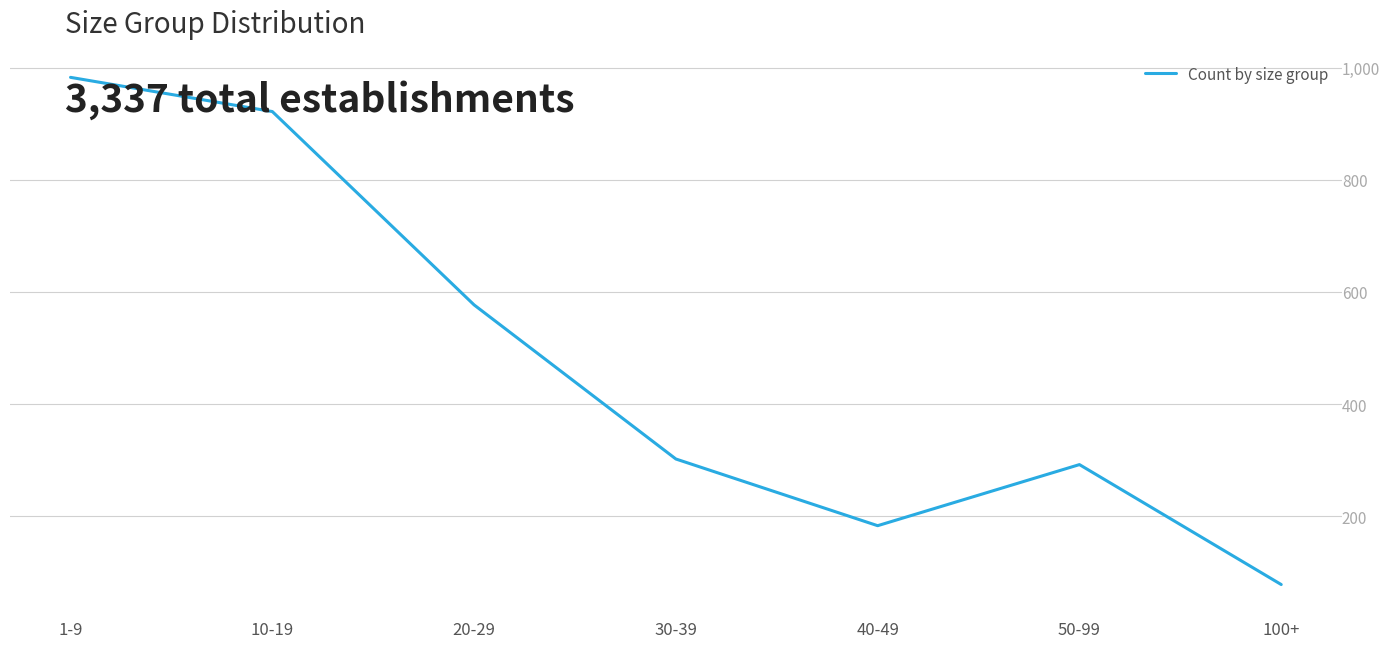

Reading left to right, extract all data points from this chart.

983	922	577	302	183	292	78